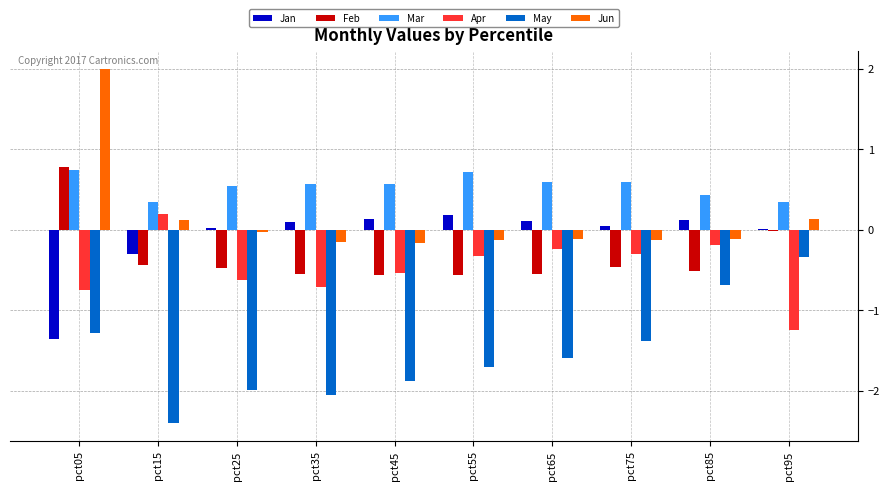

Count the May values in the range -1 to 0.

2